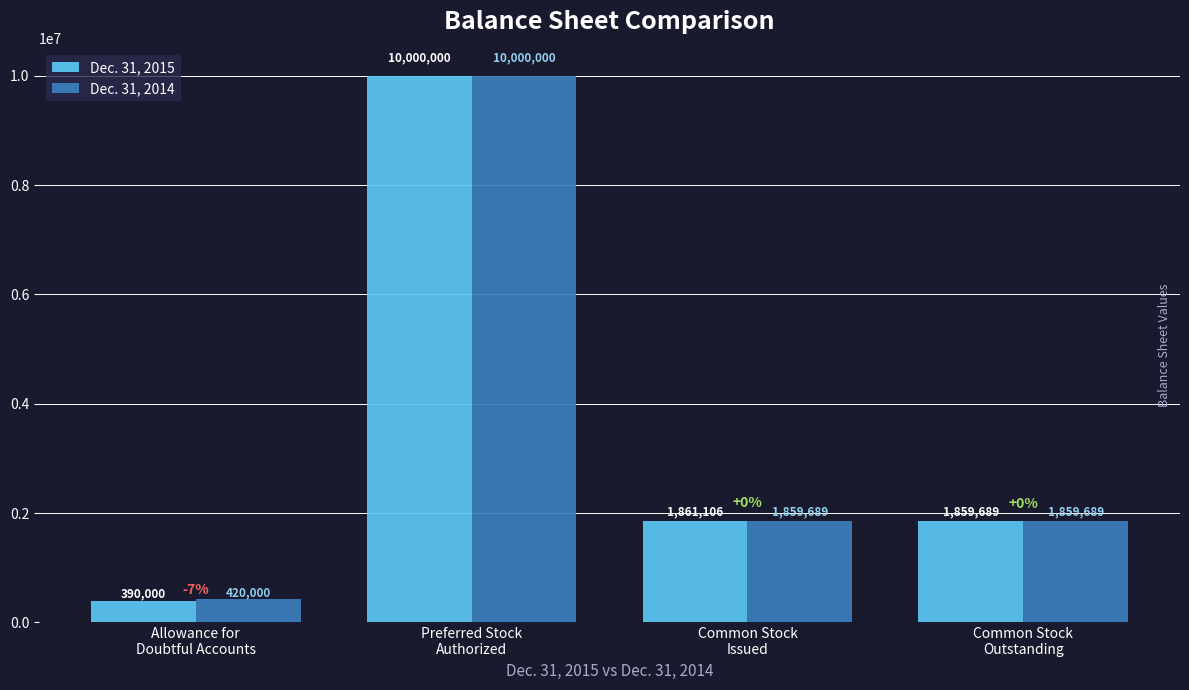

What is the value of the Dec. 31, 2014 bar at the 1st from the left?

420000